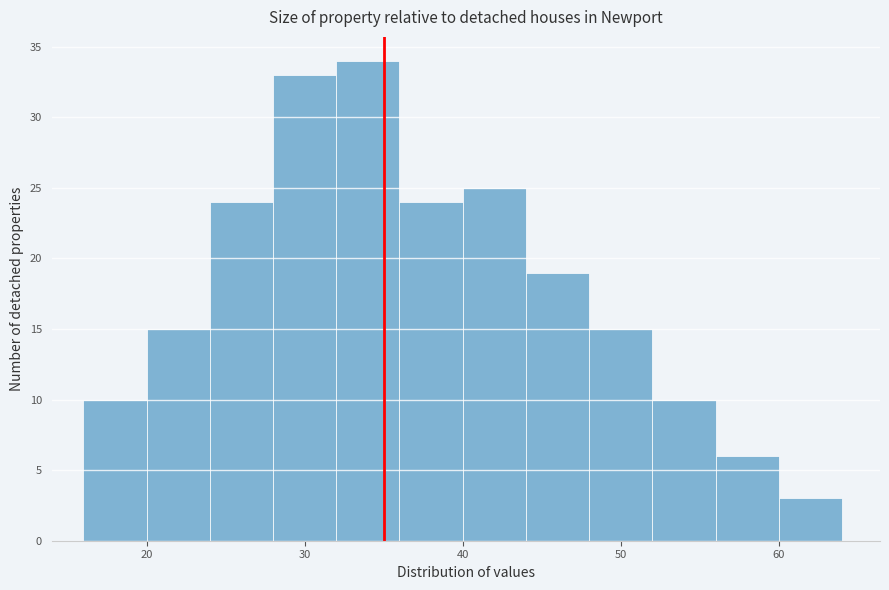

Reading left to right, transcribe this chart: for each bar, give the range it covers on the x-axis and its height. The values are not printed on the chart, so give them approximately, as read against the axis.

16 to 20: 10
20 to 24: 15
24 to 28: 24
28 to 32: 33
32 to 36: 34
36 to 40: 24
40 to 44: 25
44 to 48: 19
48 to 52: 15
52 to 56: 10
56 to 60: 6
60 to 64: 3